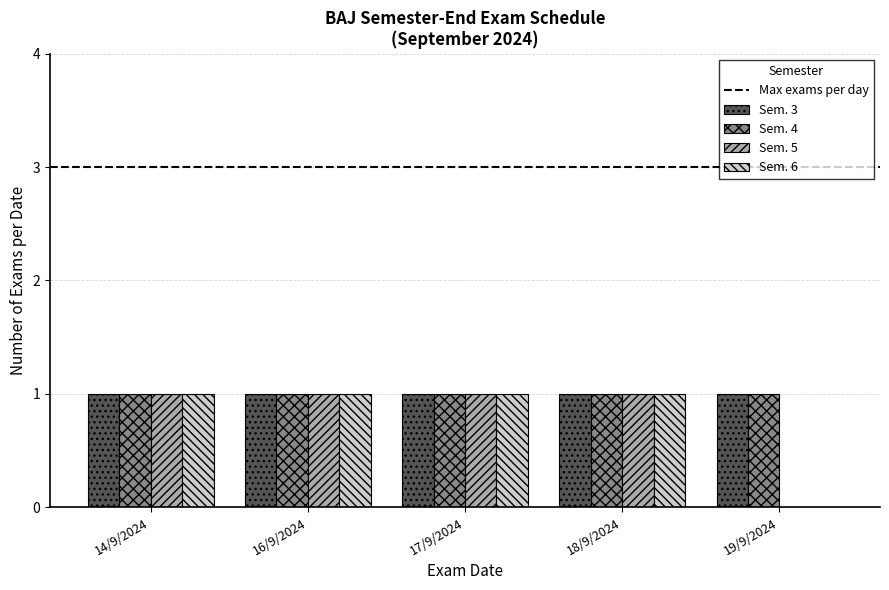

What is the sum of all Sem. 3 values?

5